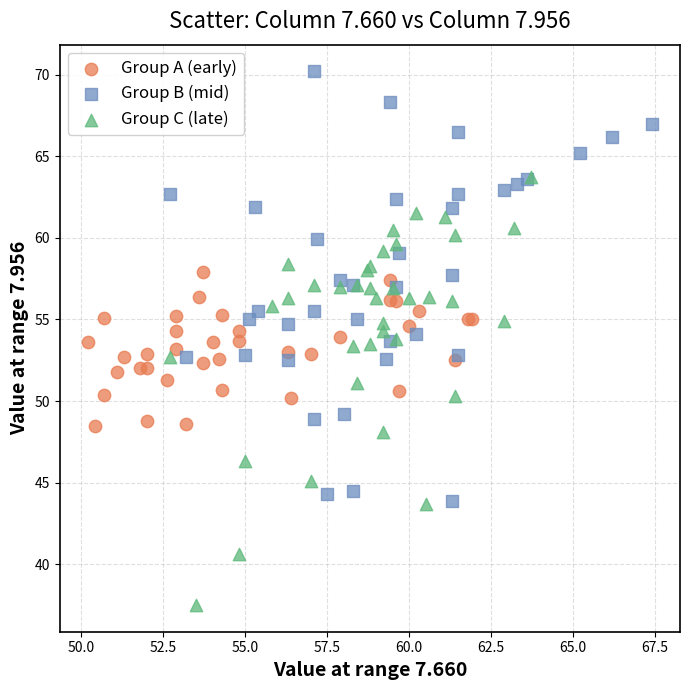

Which series reaches the minimum Y coordinate?

Group C (late)